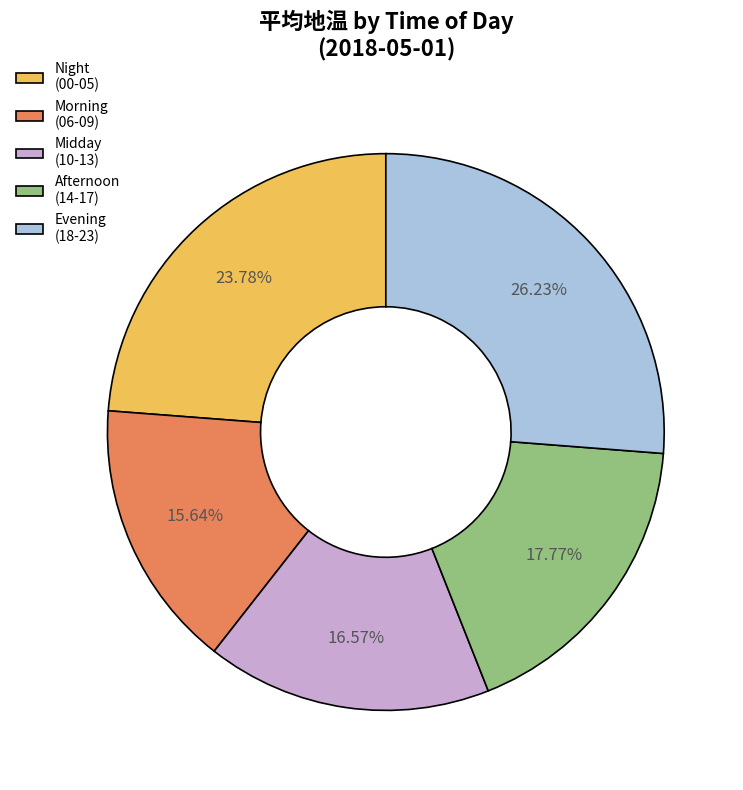

Which has a higher value, Morning (06-09) or Afternoon (14-17)?

Afternoon (14-17)